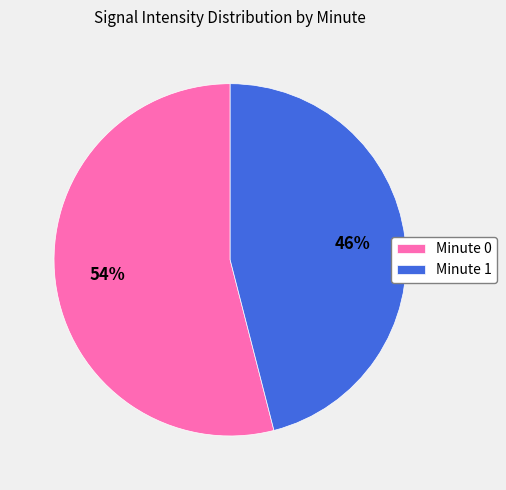

To the nearest percent, what is the combined percentage of Minute 0 and Minute 1?

100%